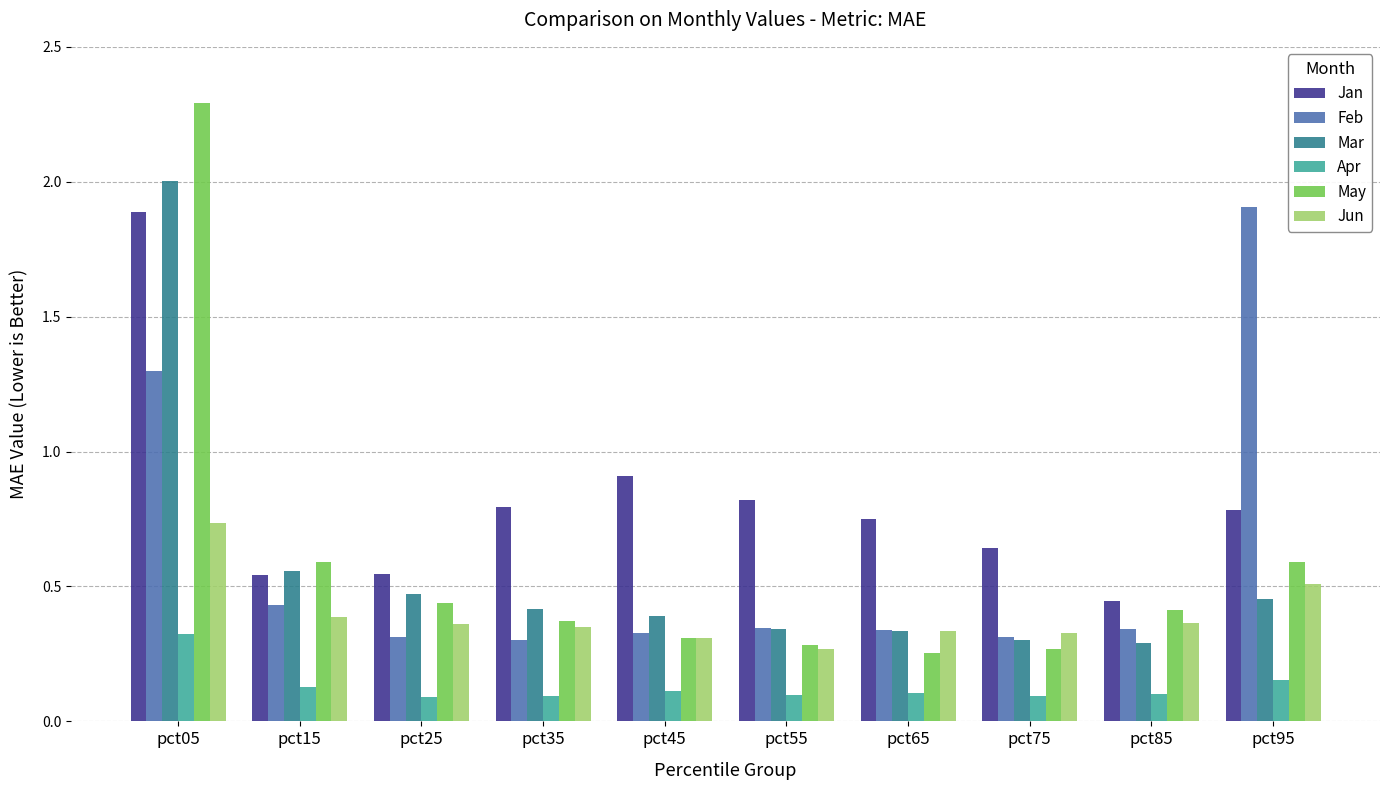

At how many categories does at least one series exceed 0?

10